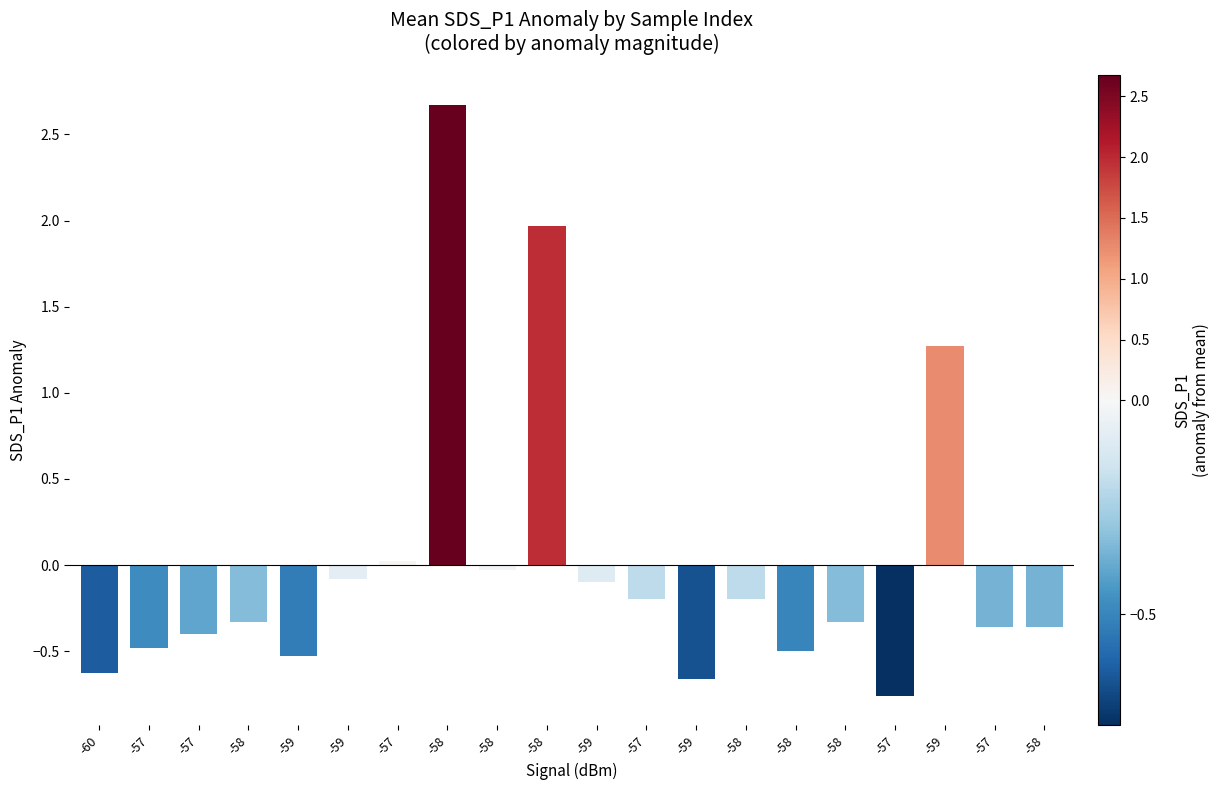

What is the change in value from -57 to -57?

-0.4